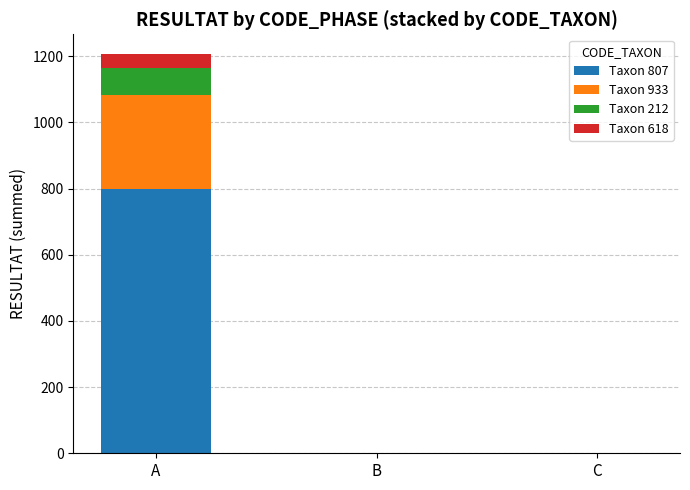

At which category is the sum across all series the highest?

A